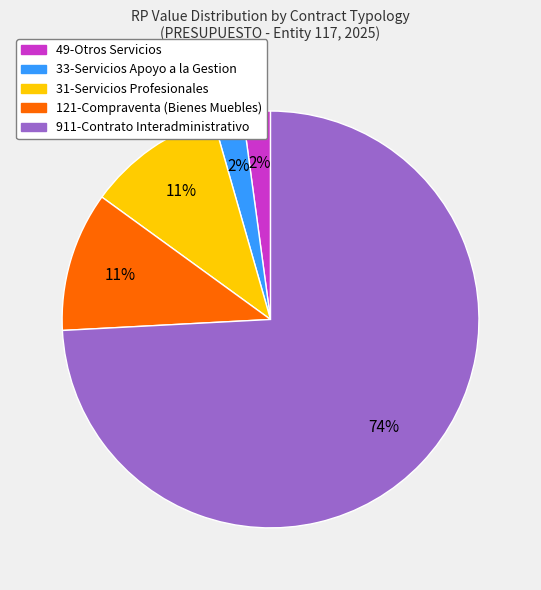

To the nearest percent, what is the difference between the largest and smallest slice percentages?

72%